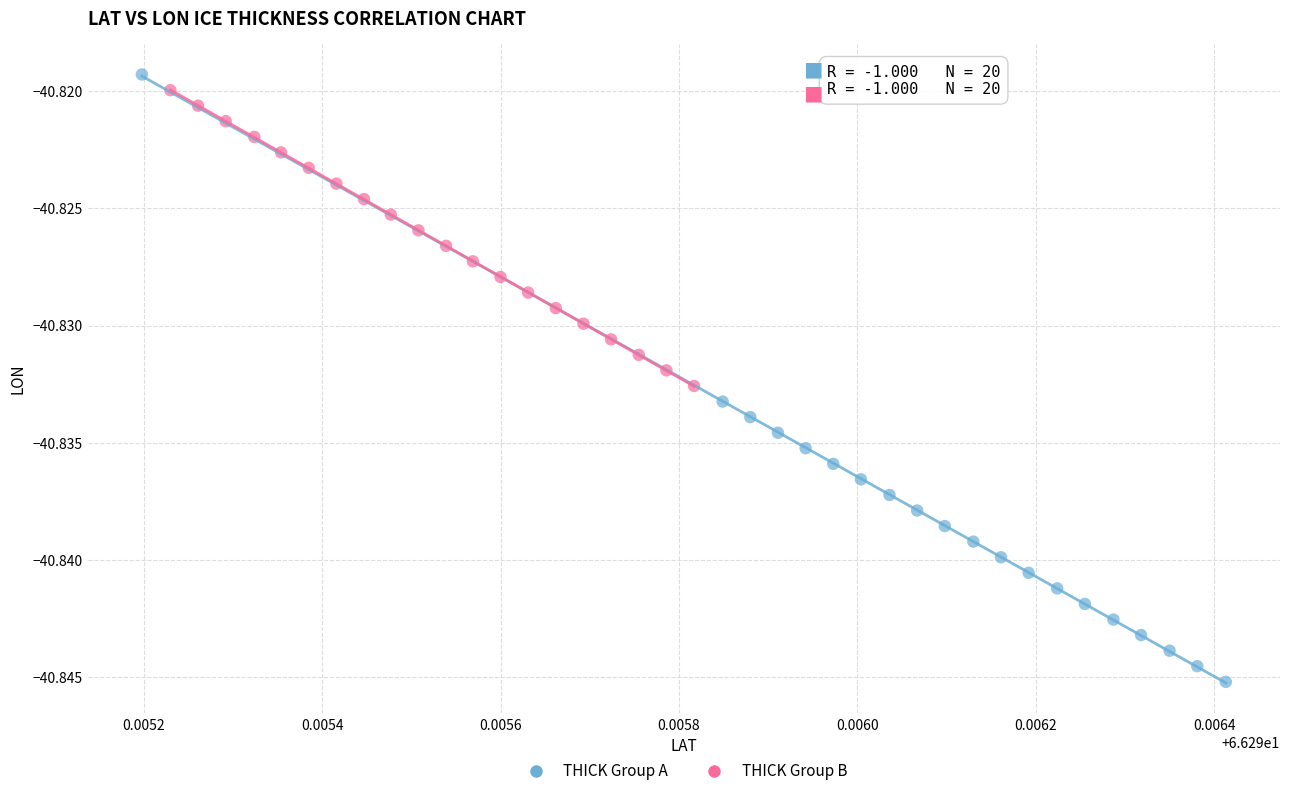

Which series has the widest spread of Y values?

THICK Group A